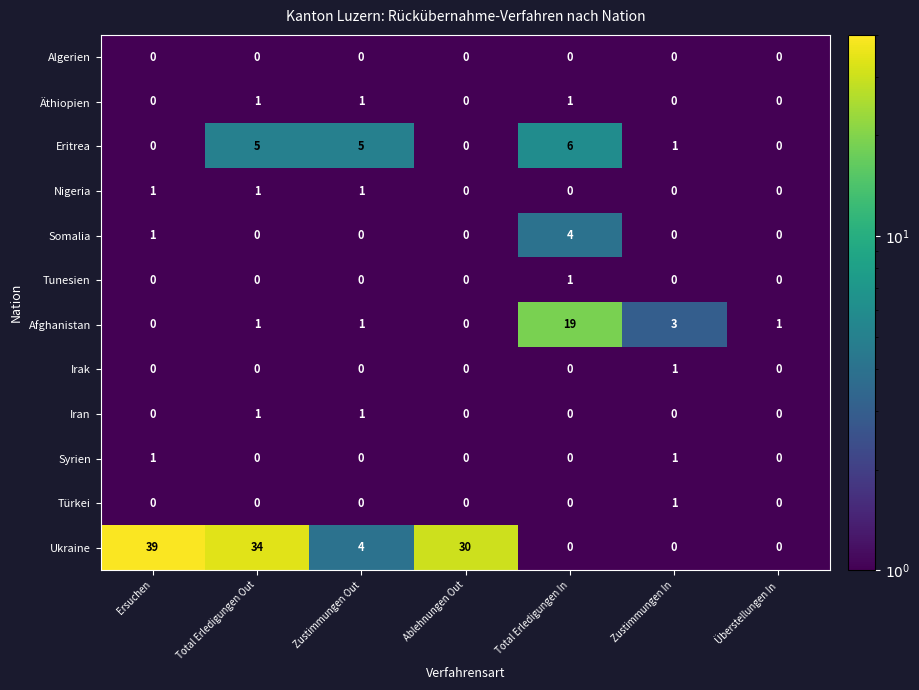

At which category does the chart reach its peak across all series?

Ersuchen